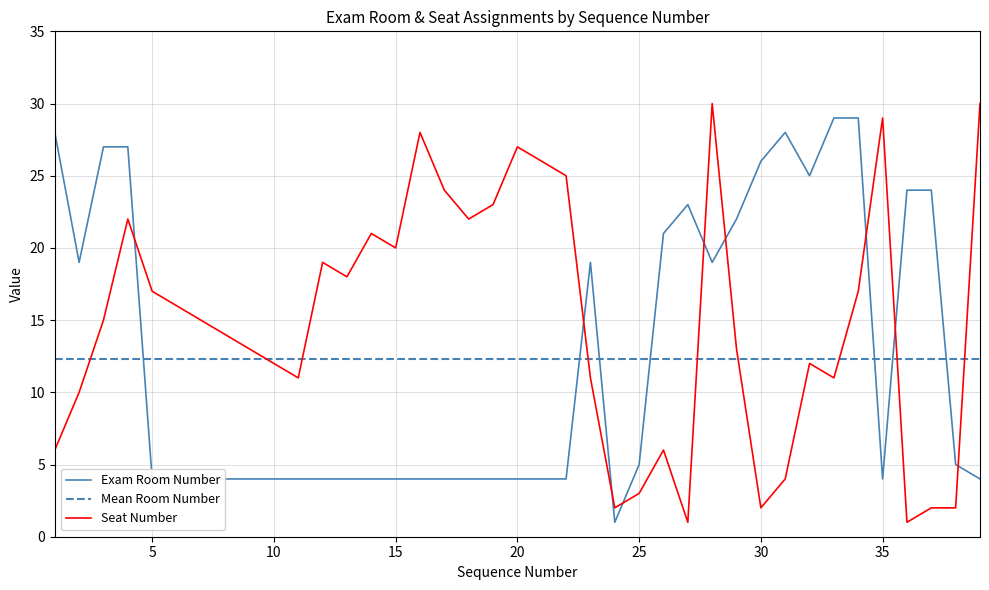

True or false: Seat Number and Exam Room Number intersect in this chart.

True